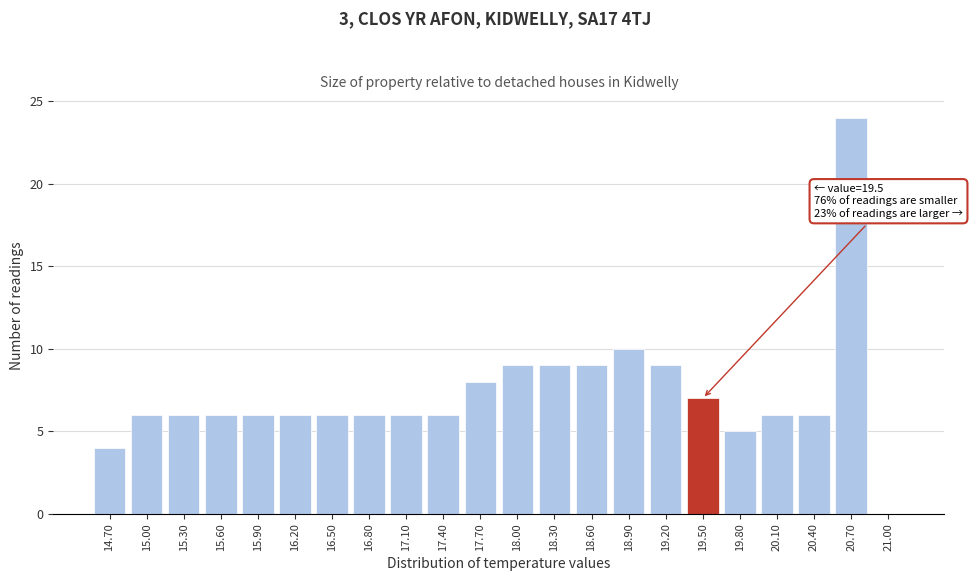

Reading left to right, list all the values displayed in this chart.

14.70=4	15.00=6	15.30=6	15.60=6	15.90=6	16.20=6	16.50=6	16.80=6	17.10=6	17.40=6	17.70=8	18.00=9	18.30=9	18.60=9	18.90=10	19.20=9	19.50=7	19.80=5	20.10=6	20.40=6	20.70=24	21.00=0